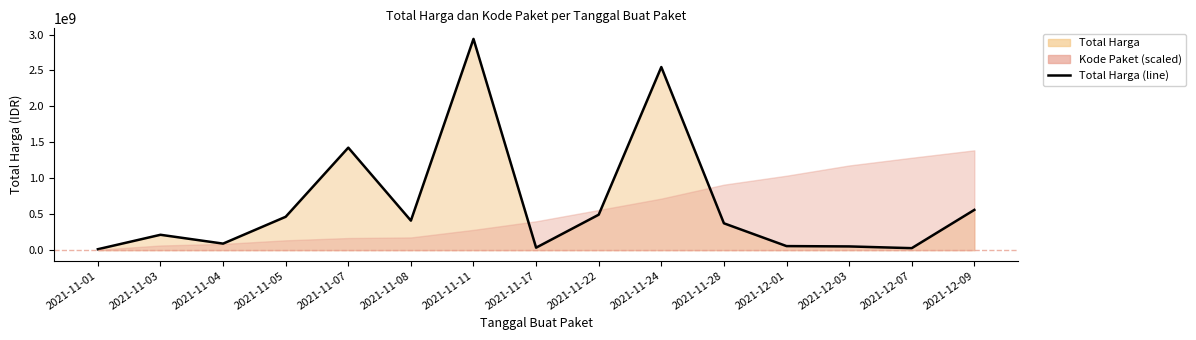

What position from the right is 2021-11-08?

10